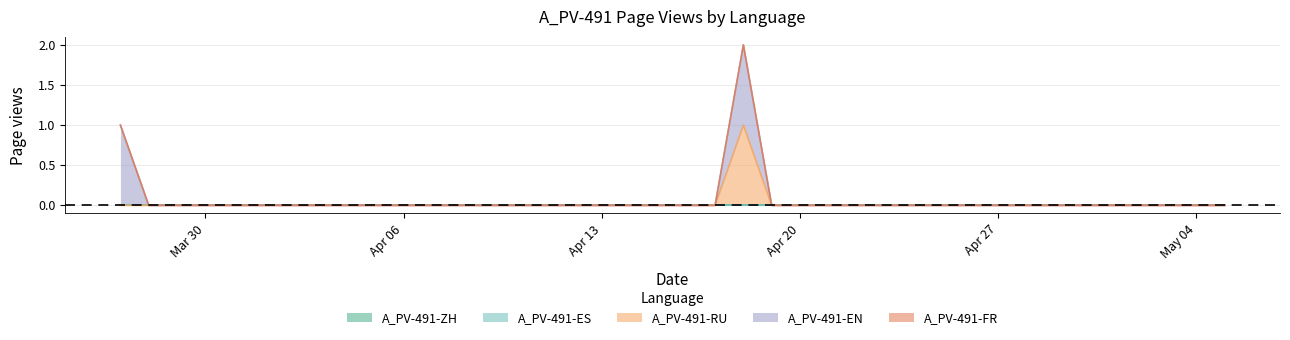

Which has a higher value, 2020-04-07 or 2020-04-15?

2020-04-07